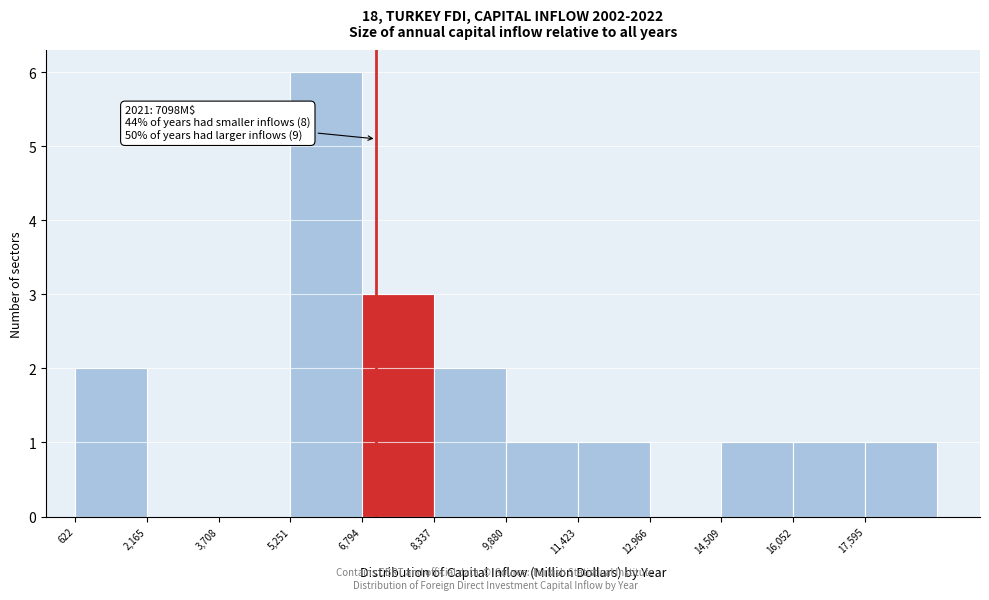

Over which range of the x-axis is the bar tallest?

5200 to 6800